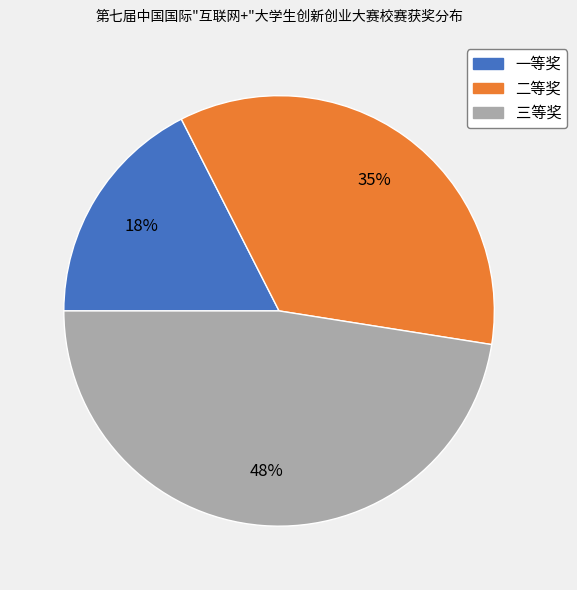

Do 一等奖 and 二等奖 together represent more than half of the pie?

Yes